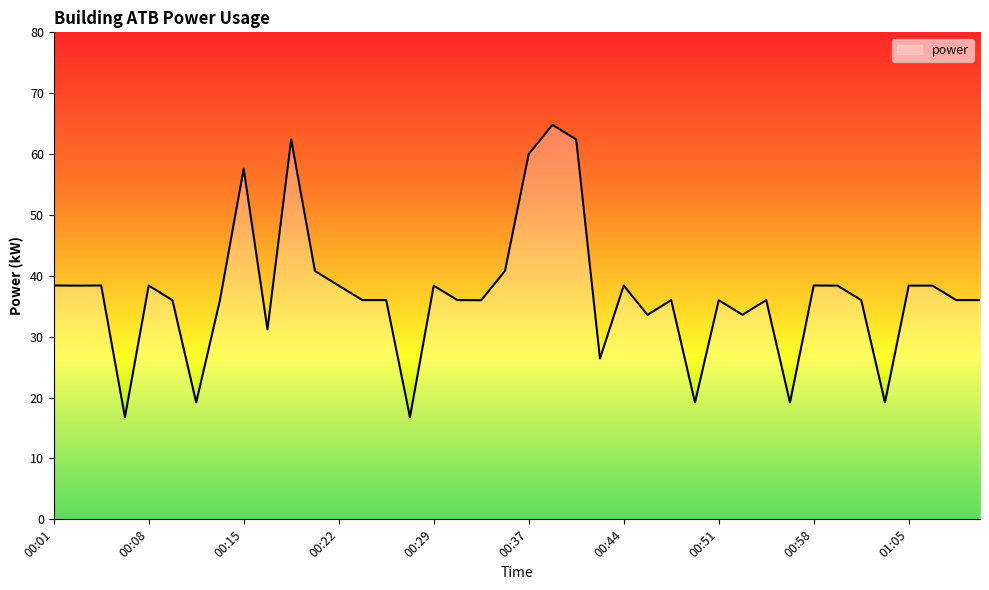

What is the difference between the second highest and minimum values?

45.6